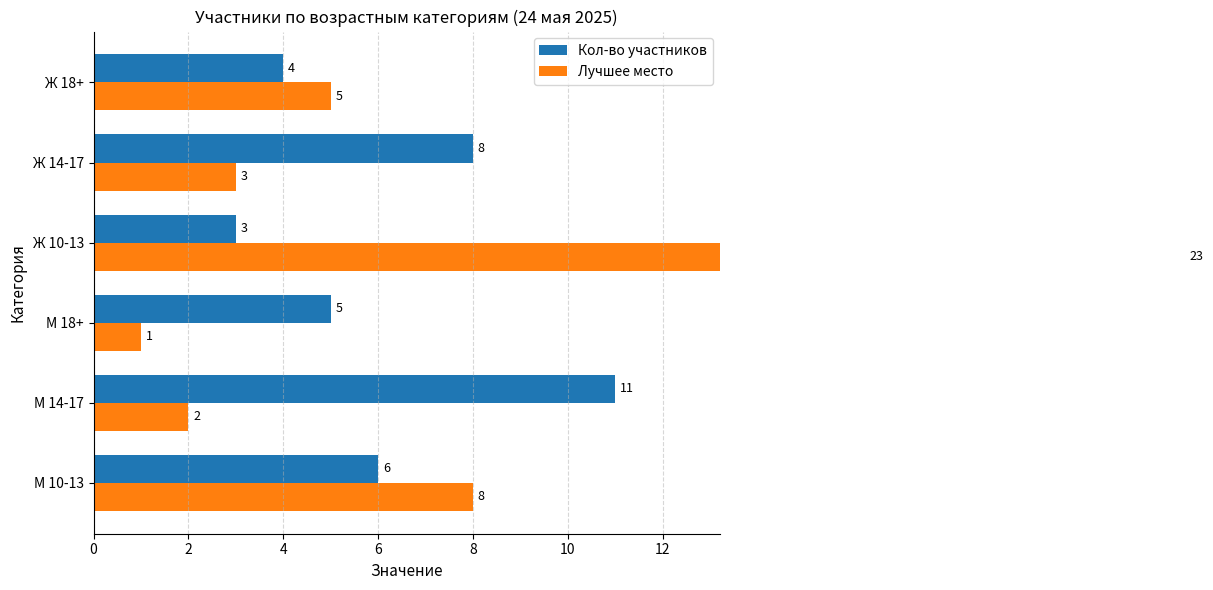

What are all the series names shown in the legend?

Кол-во участников, Лучшее место